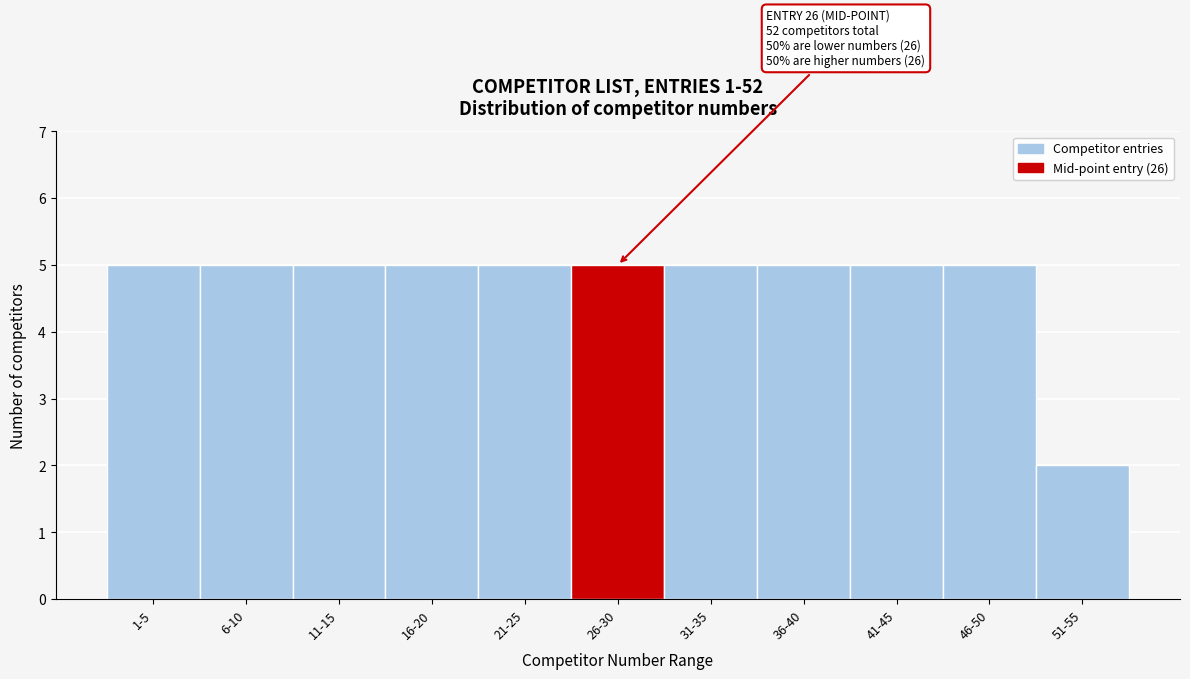

Reading left to right, transcribe all the data shown in this chart.

1-5=5	6-10=5	11-15=5	16-20=5	21-25=5	26-30=5	31-35=5	36-40=5	41-45=5	46-50=5	51-55=2